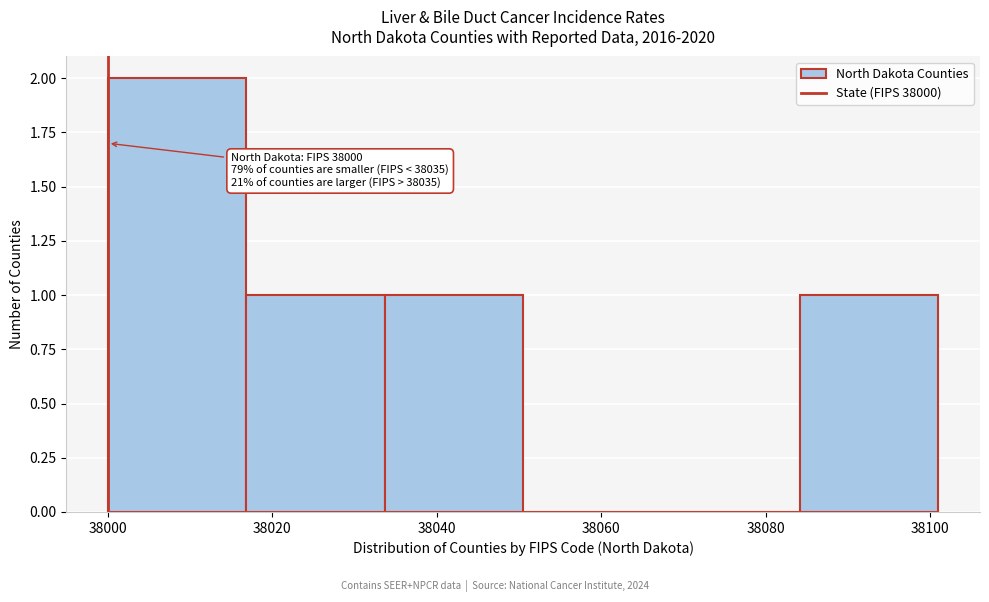

Which range on the x-axis has the tallest bar?

38000 to 38016